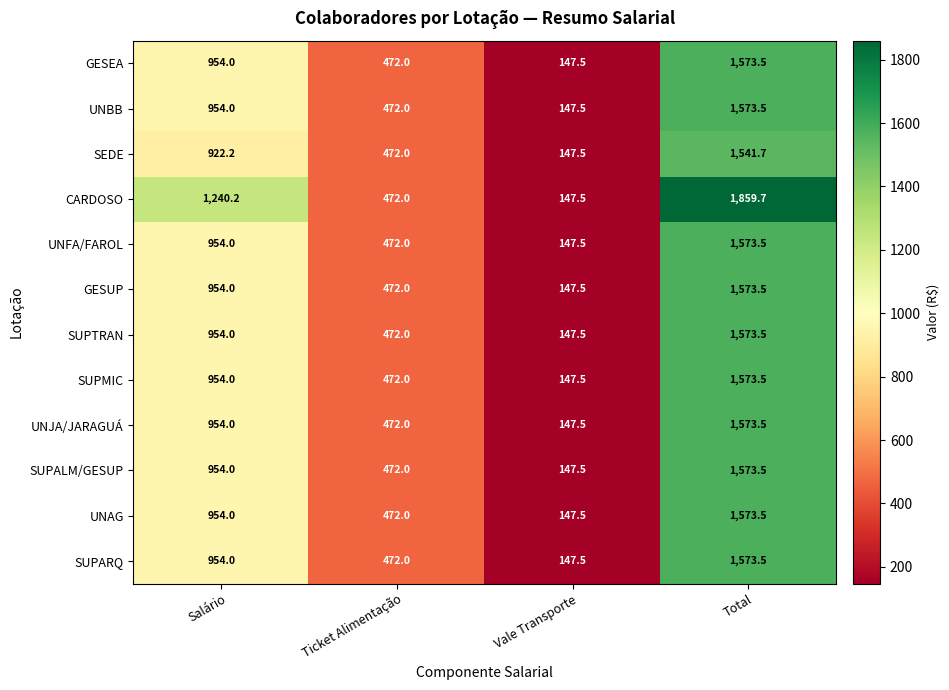

What is the minimum value shown in the chart?

147.5